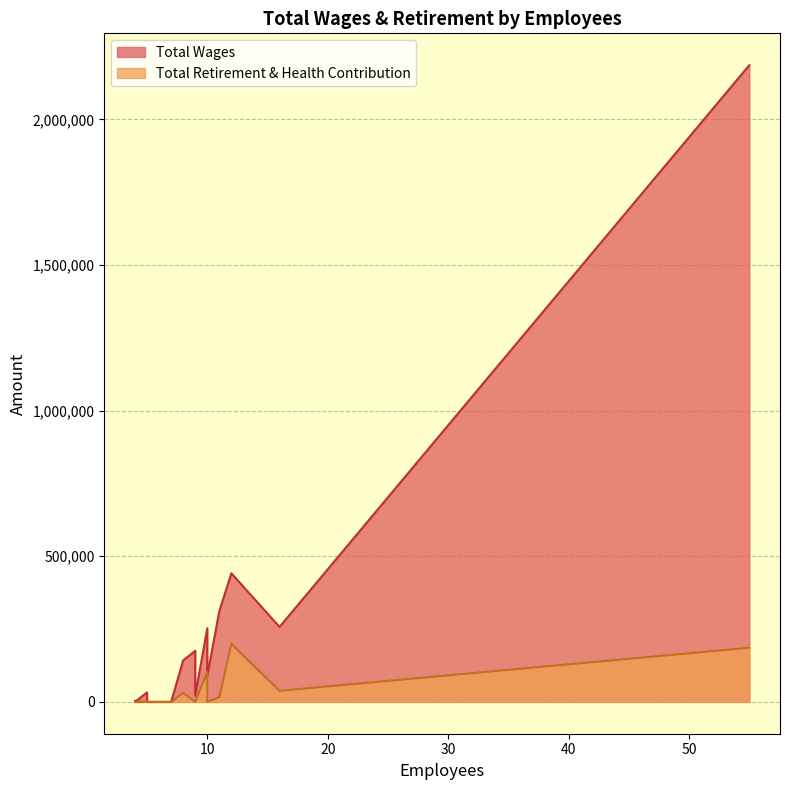

What is the difference between the maximum and minimum values in the Total Retirement & Health Contribution series?

198921